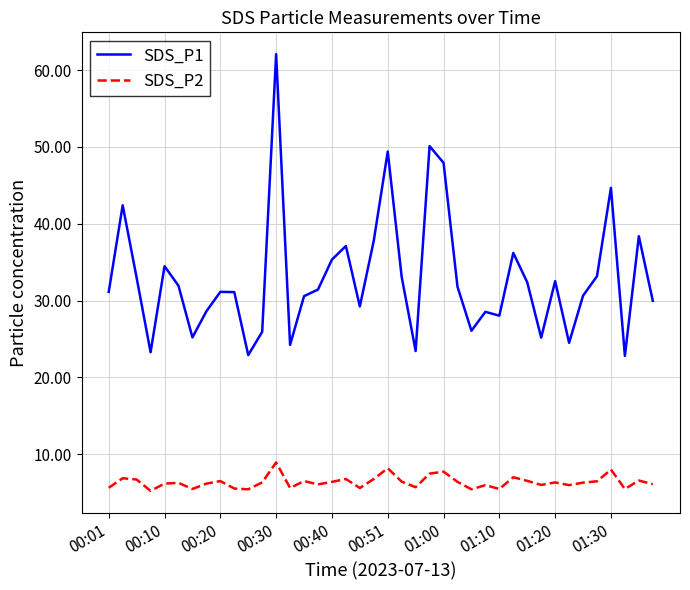

Rank the series by their maximum value, from highest to lowest.

SDS_P1, SDS_P2